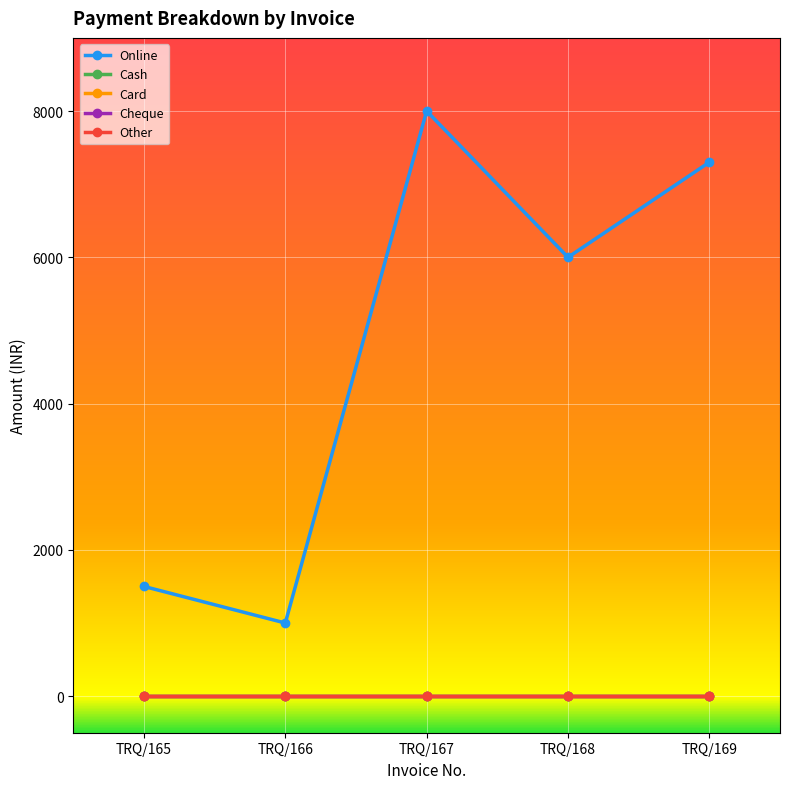

At TRQ/166, list the series in order from smallest to largest.

Cash, Card, Cheque, Other, Online